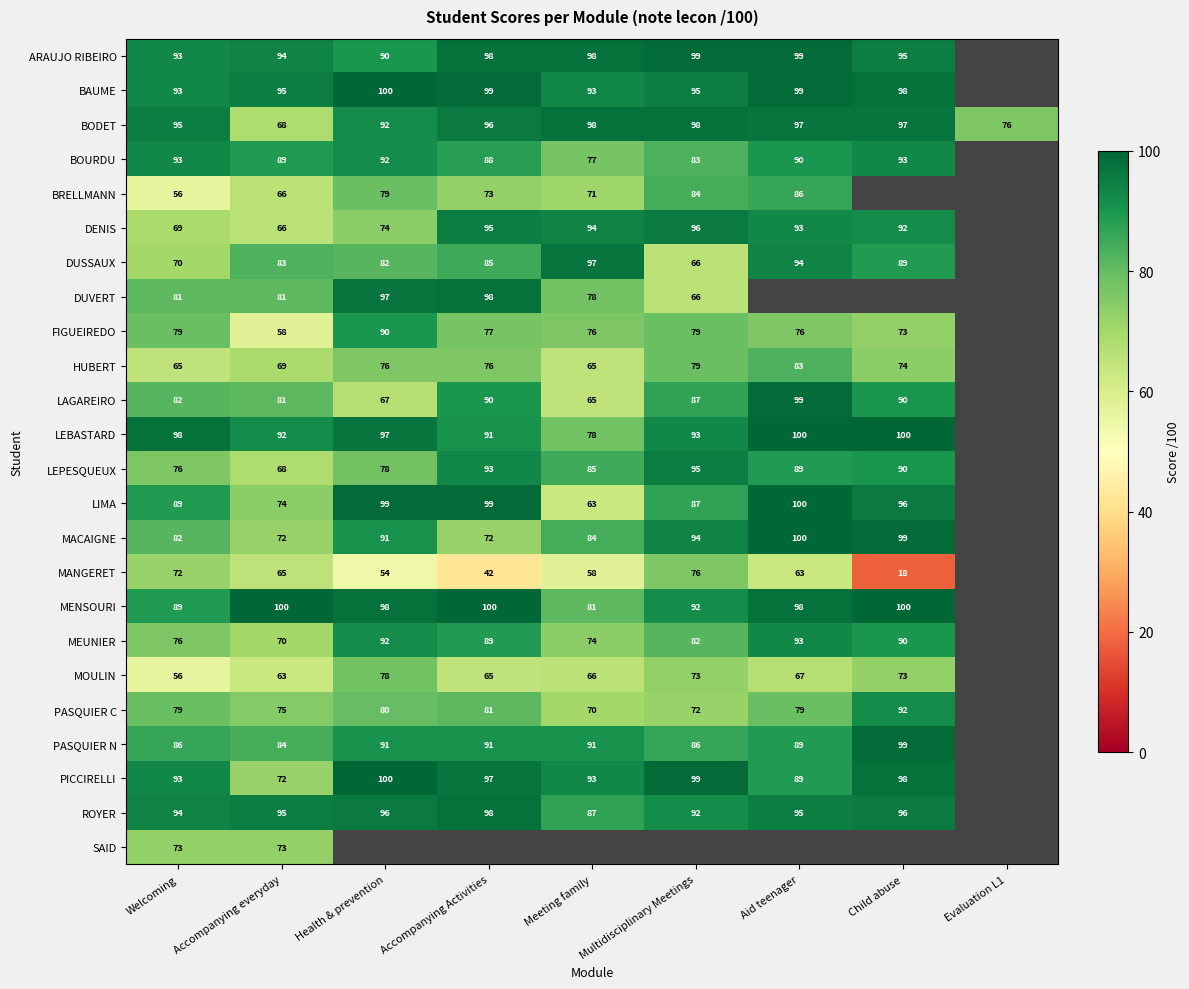

What is the difference between the BRELLMANN values at Accompanying Activities and Accompanying everyday?

7